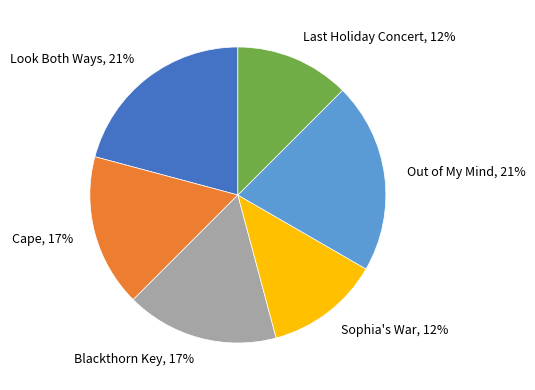

Is it true that Cape is 11% of the pie?

False